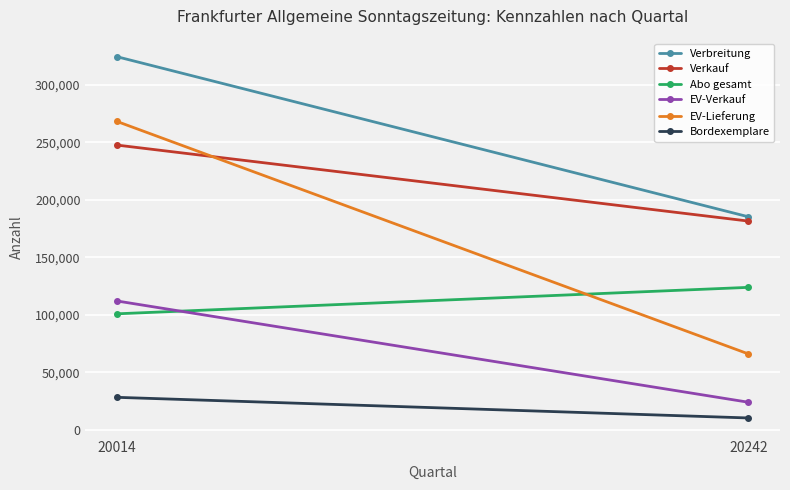

What is the lowest value of the Abo gesamt series?

100953